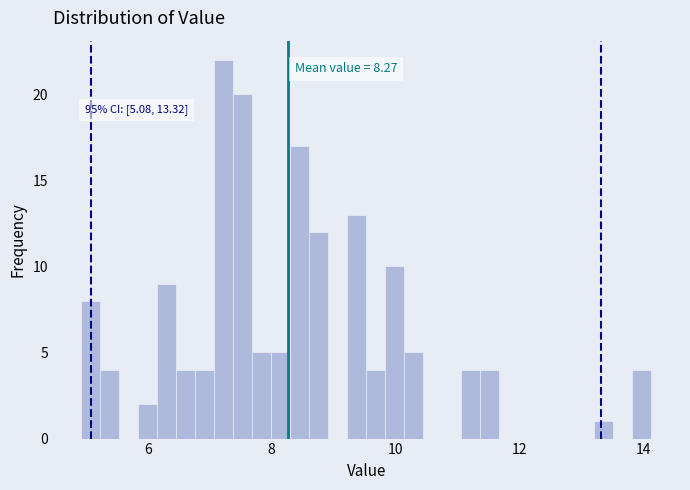

Read against the x-axis, roughly where is the centre of the tallest bar?

7.2